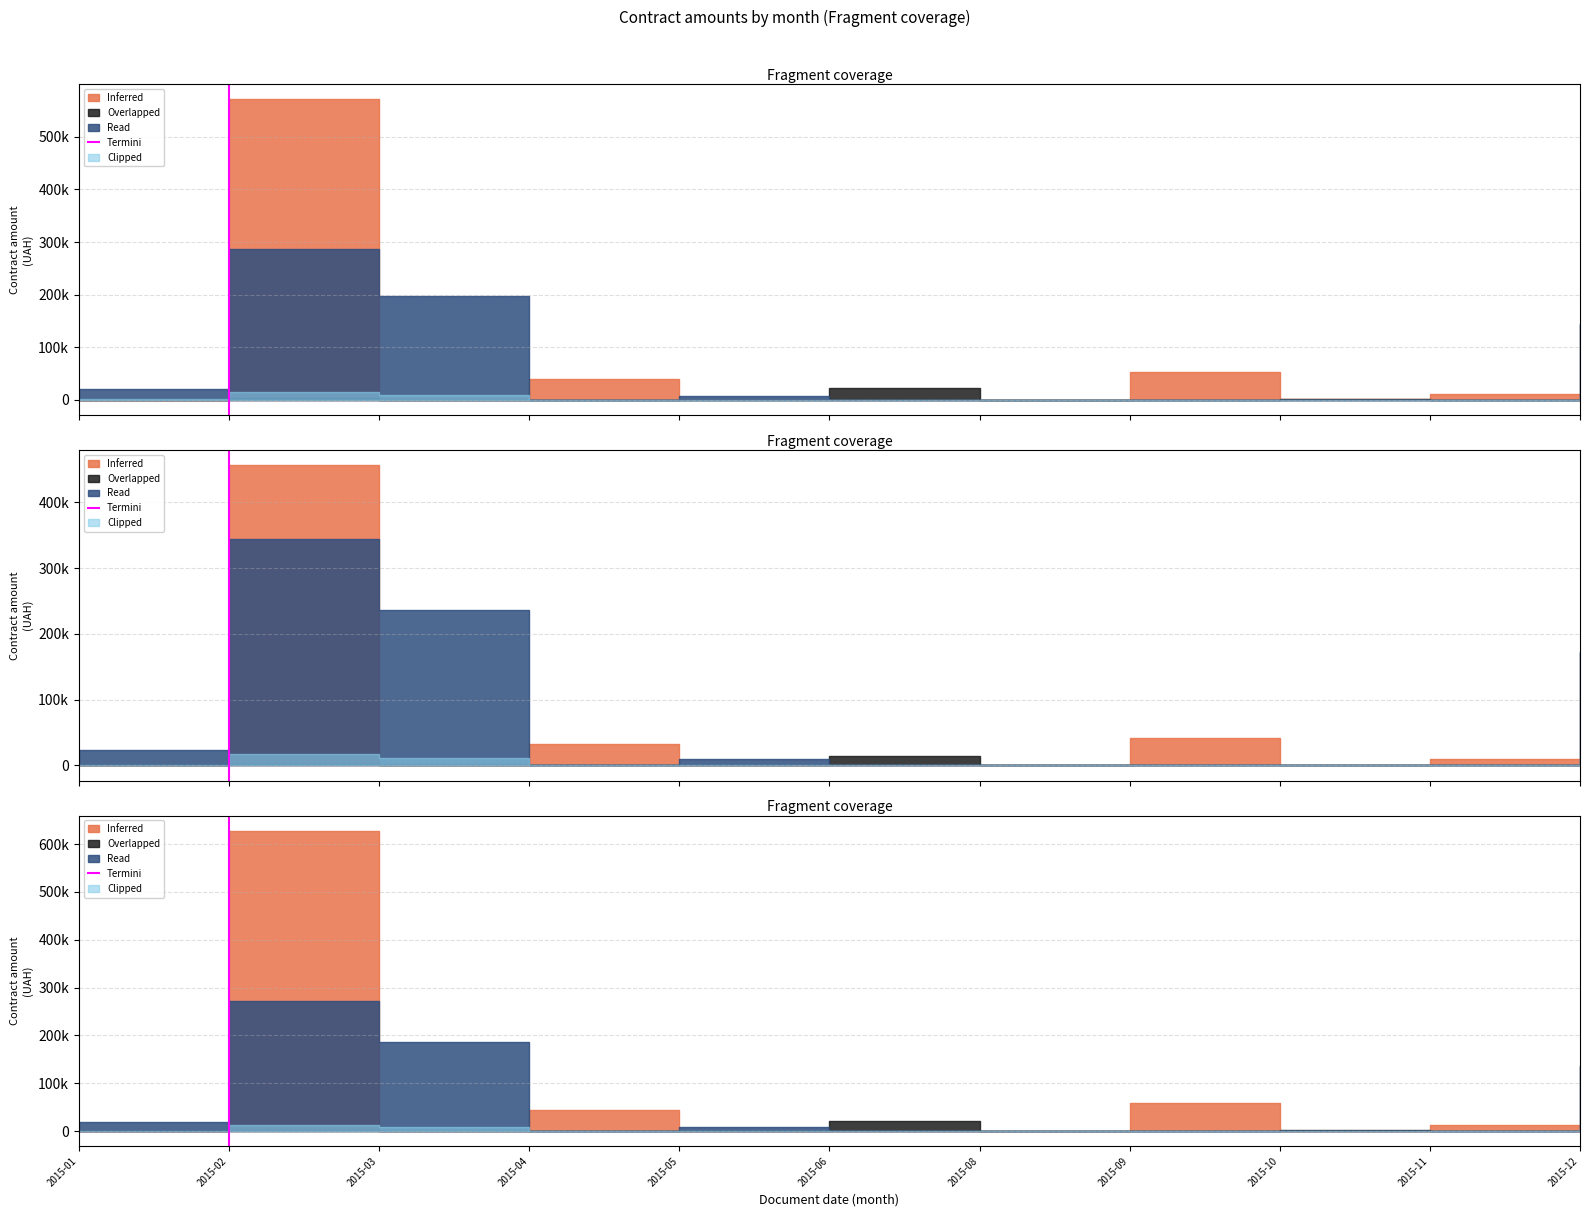

Is it true that the value at 2015-02 is 1?

False